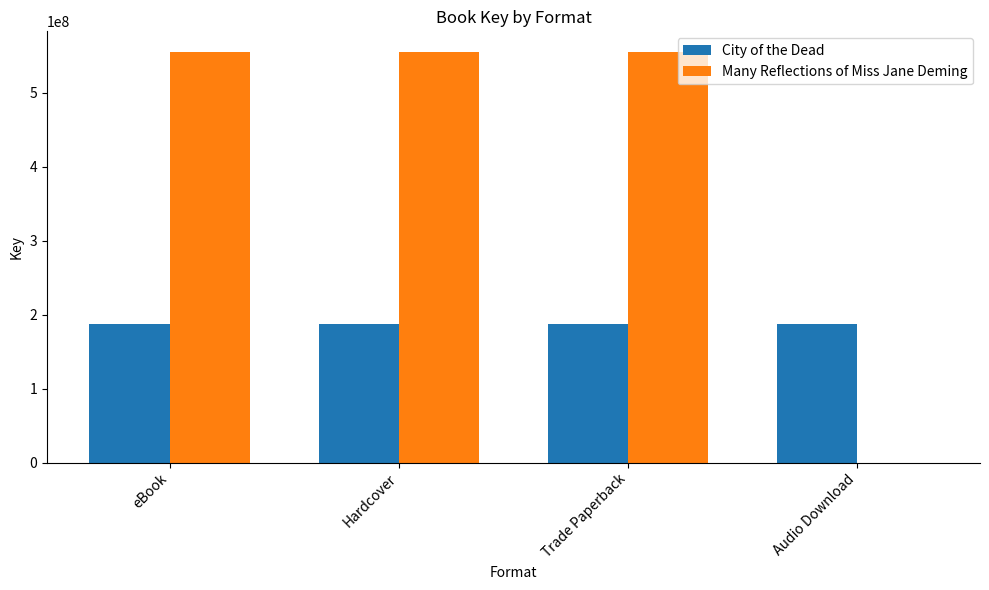

Reading left to right, transcribe all the data shown in this chart.

City of the Dead: eBook=186645799	Hardcover=186645799	Trade Paperback=186645799	Audio Download=186645799
Many Reflections of Miss Jane Deming: eBook=555042073	Hardcover=555042073	Trade Paperback=555042073	Audio Download=0